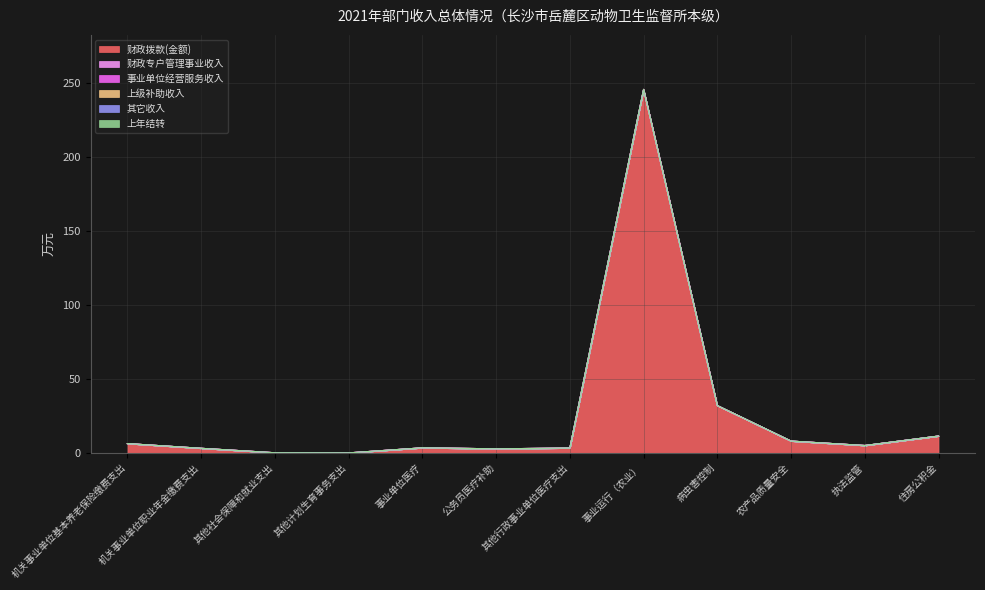

The 上年结转 series shows 0.0 at 病虫害控制. True or false?

True